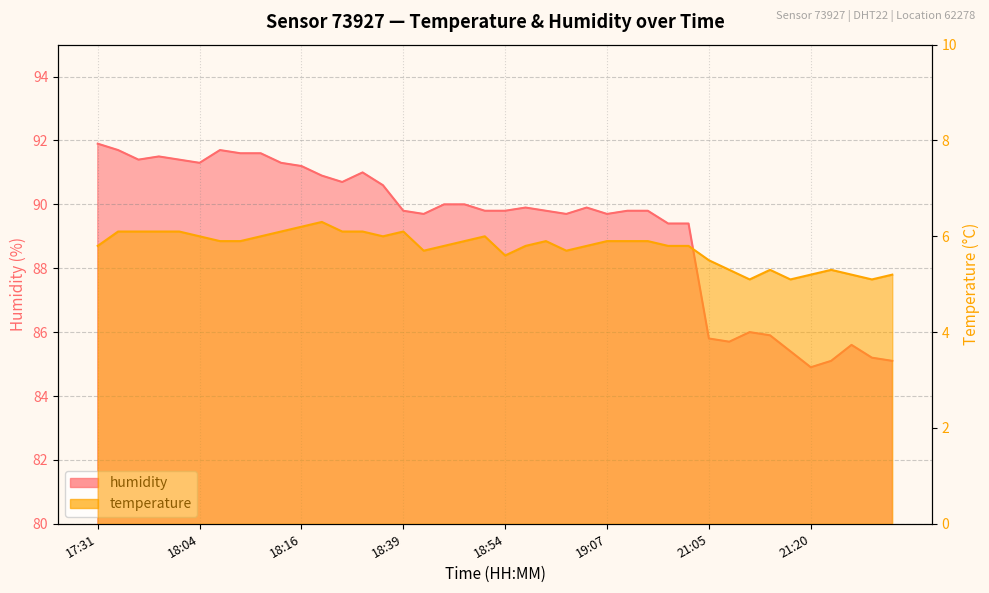

What is the difference between the highest and lowest values at 18:09?

85.7